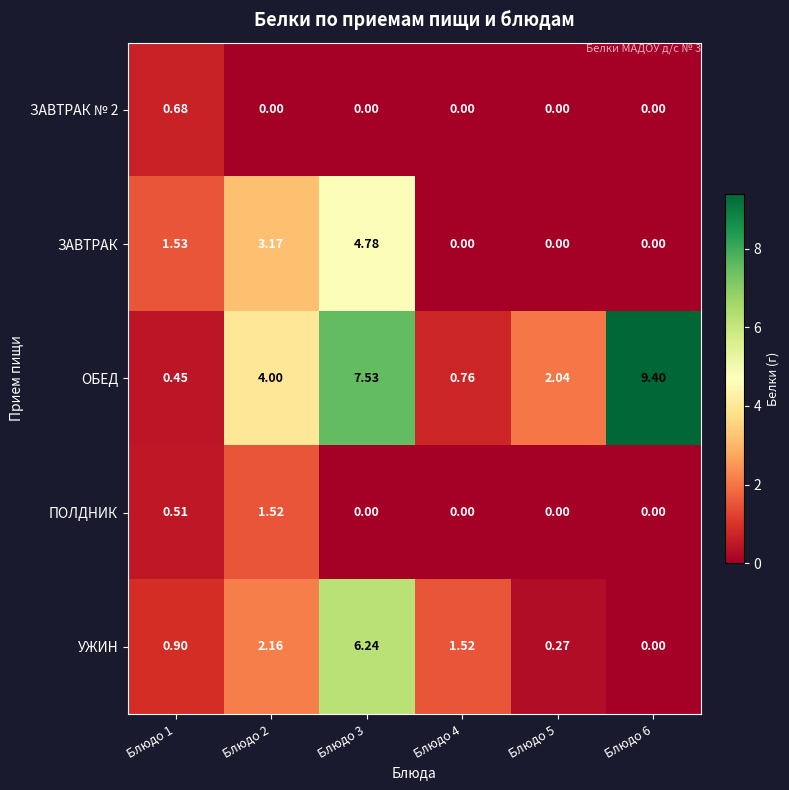

Between Блюдо 1 and Блюдо 5, which series saw the biggest shift?

ОБЕД